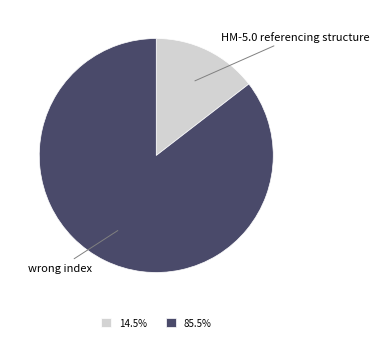

Which has a higher value, HM-5.0 referencing structure or wrong index?

wrong index